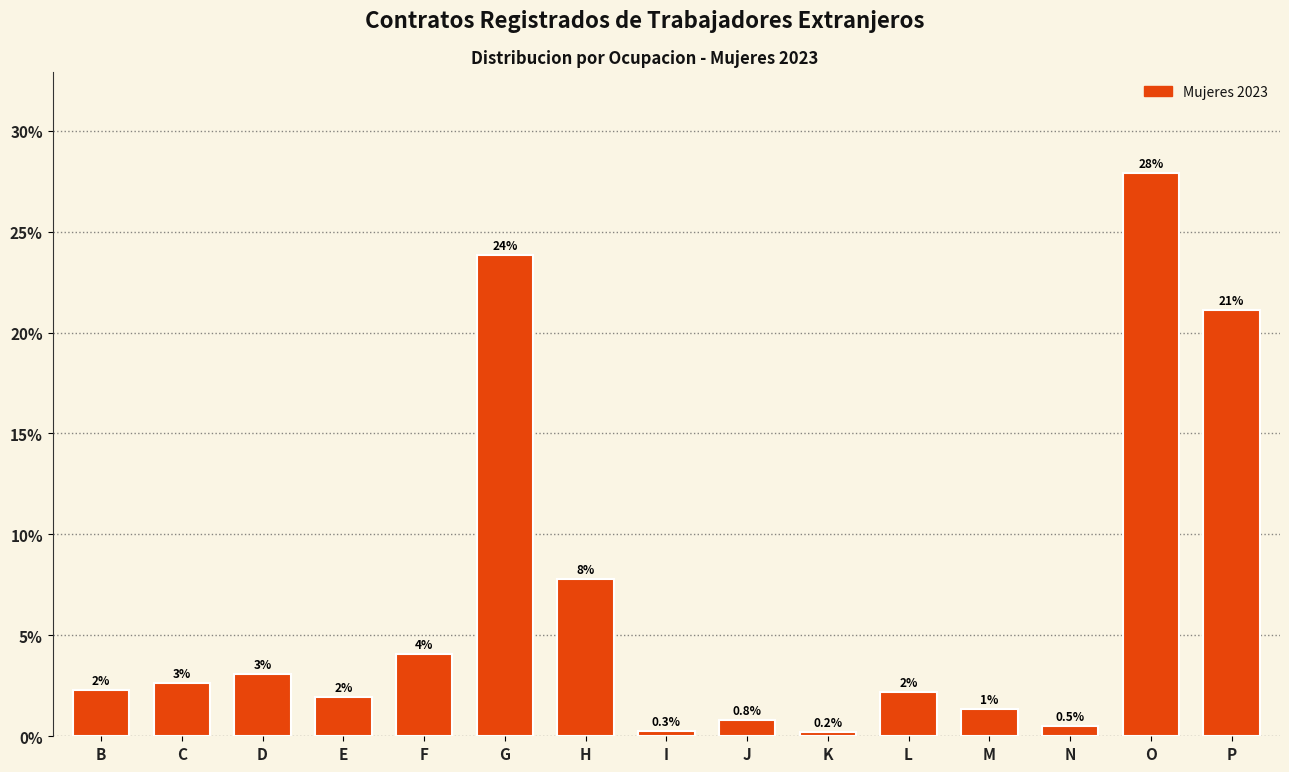

The value at J is 0.8. True or false?

True